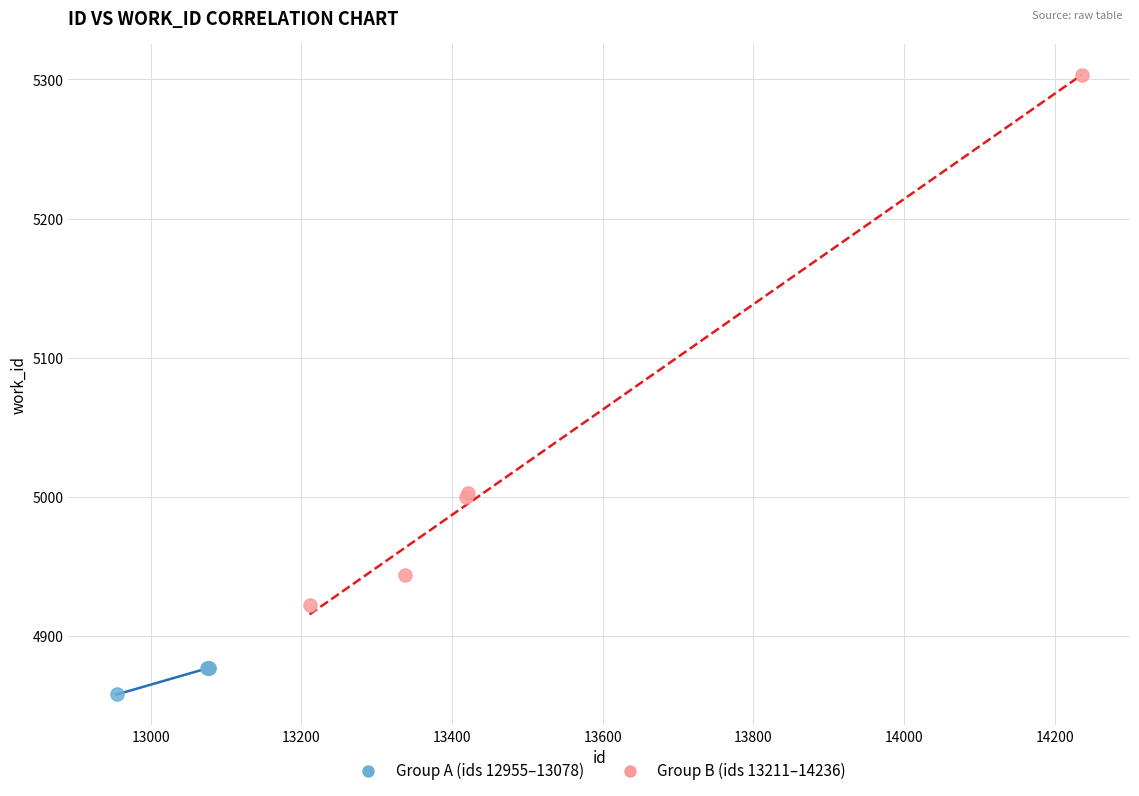

Which series reaches the maximum Y coordinate?

Group B (ids 13211–14236)